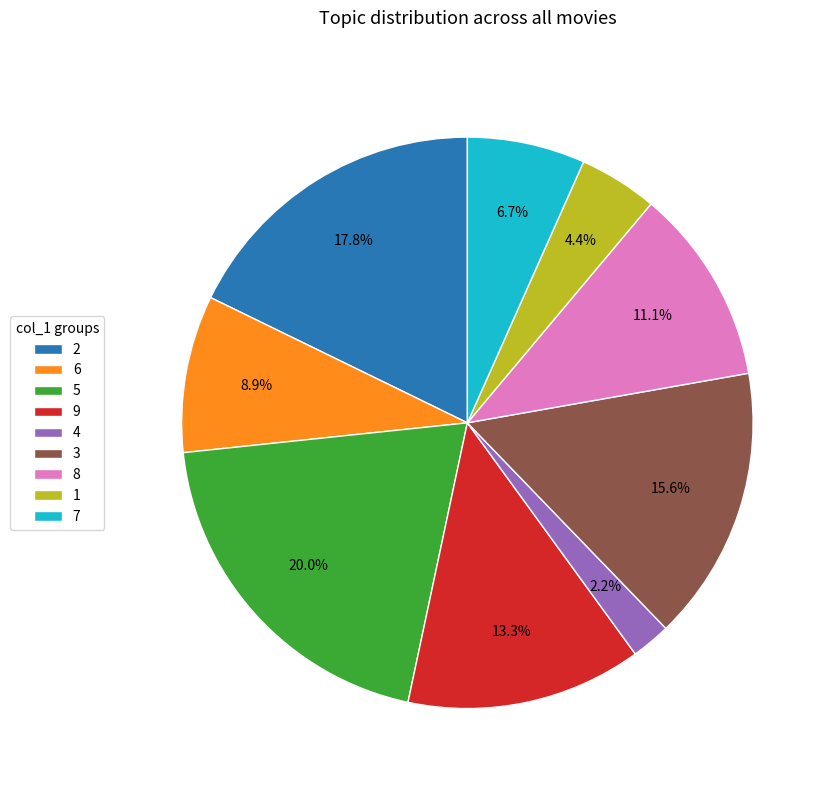

Count the number of slices in the pie.

9